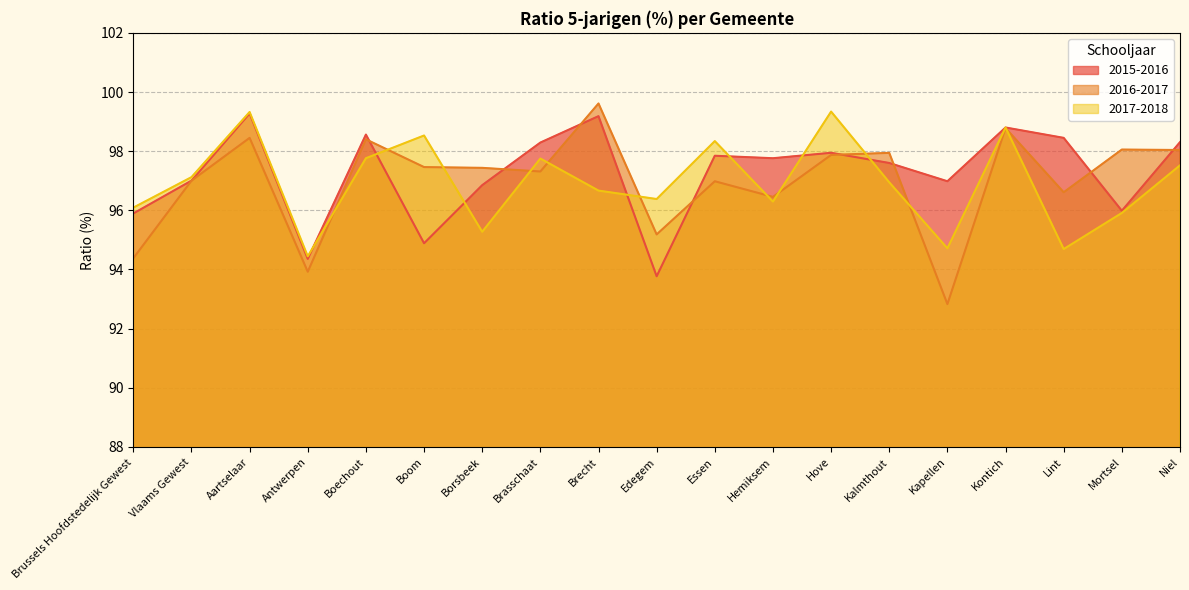

At how many categories does at least one series exceed 92?

19